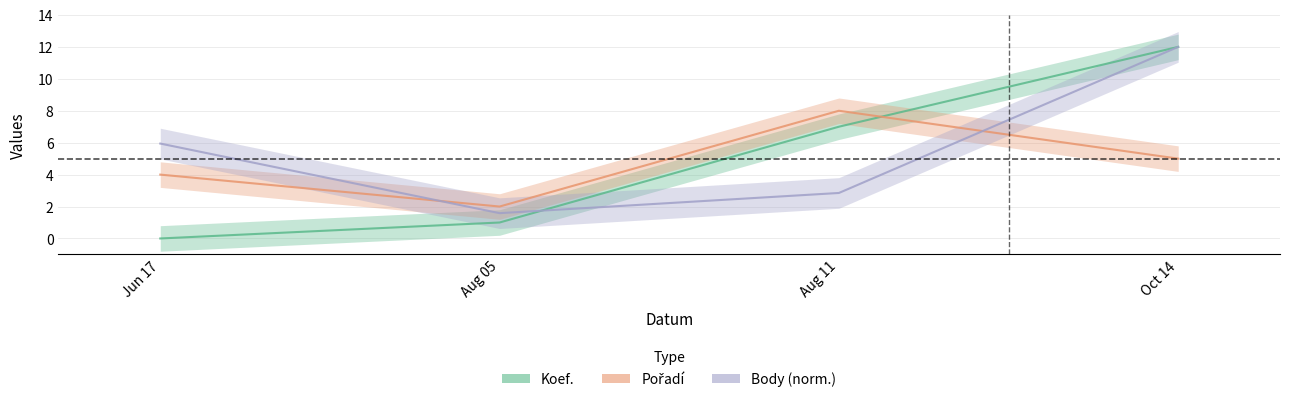

At which category is the sum across all series the highest?

Oct 14